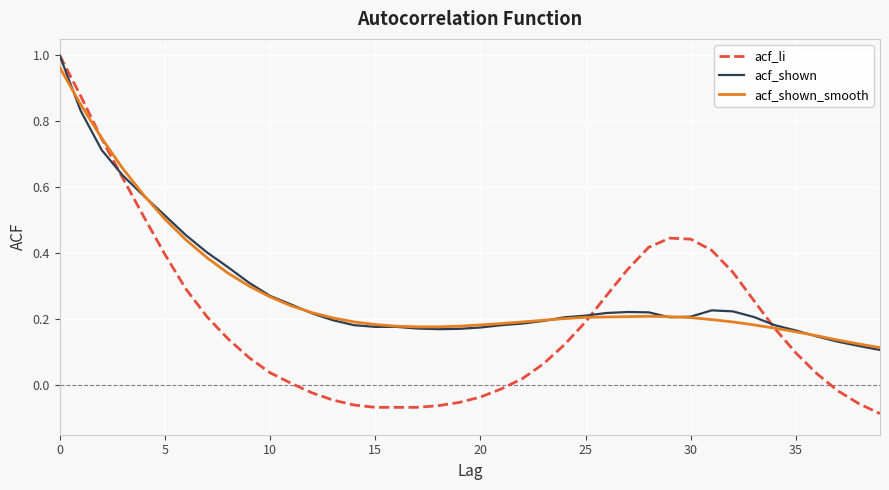

Which series has the widest spread of values?

acf_li